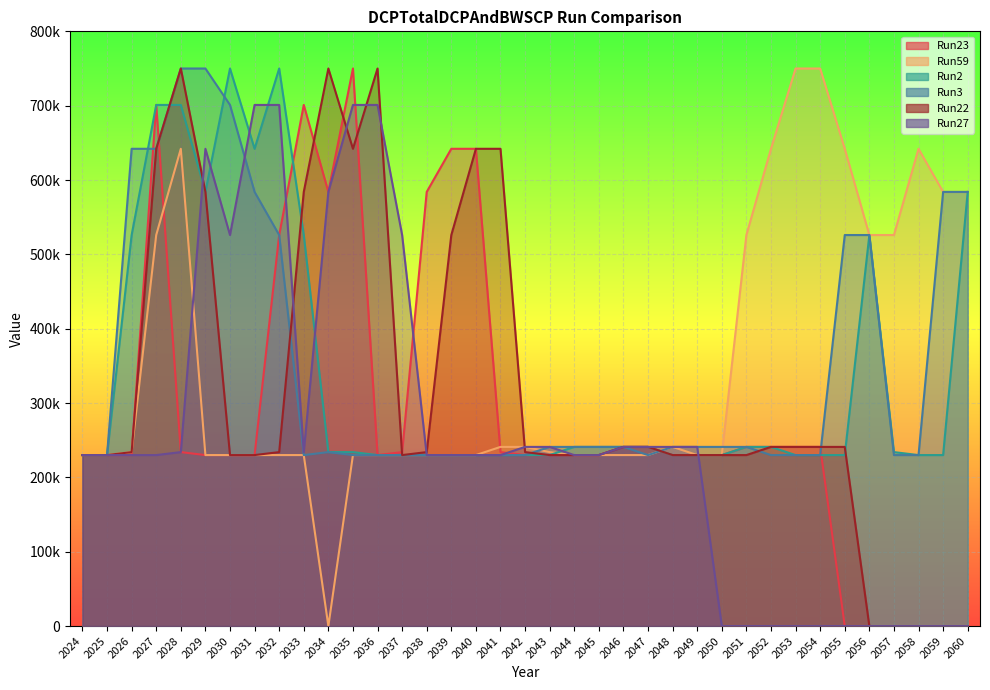

Which series ends up on top after the final intersection of Run59 and Run27?

Run59